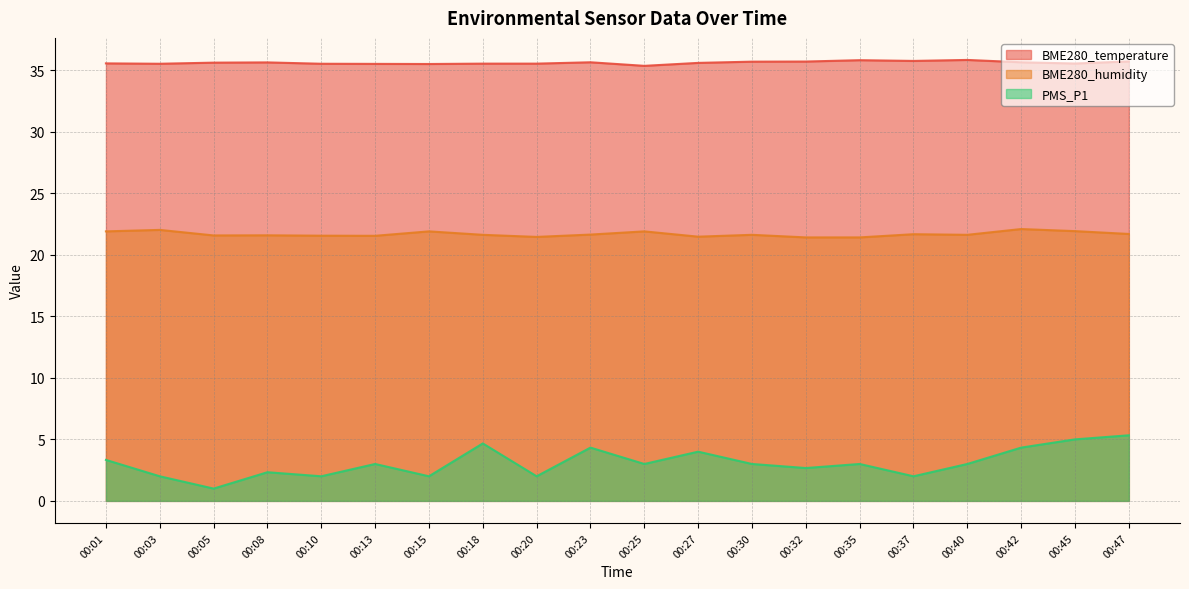

What is the approximate value of PMS_P1 at 00:25?

3.0